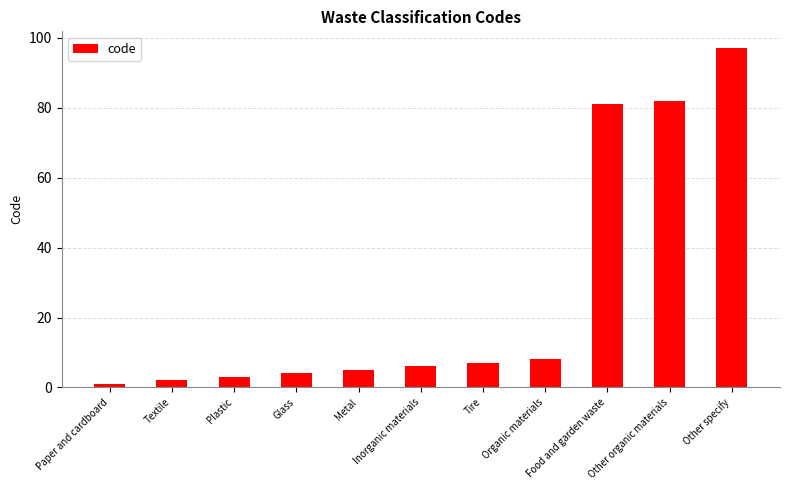

Reading left to right, list all the values displayed in this chart.

1	2	3	4	5	6	7	8	81	82	97